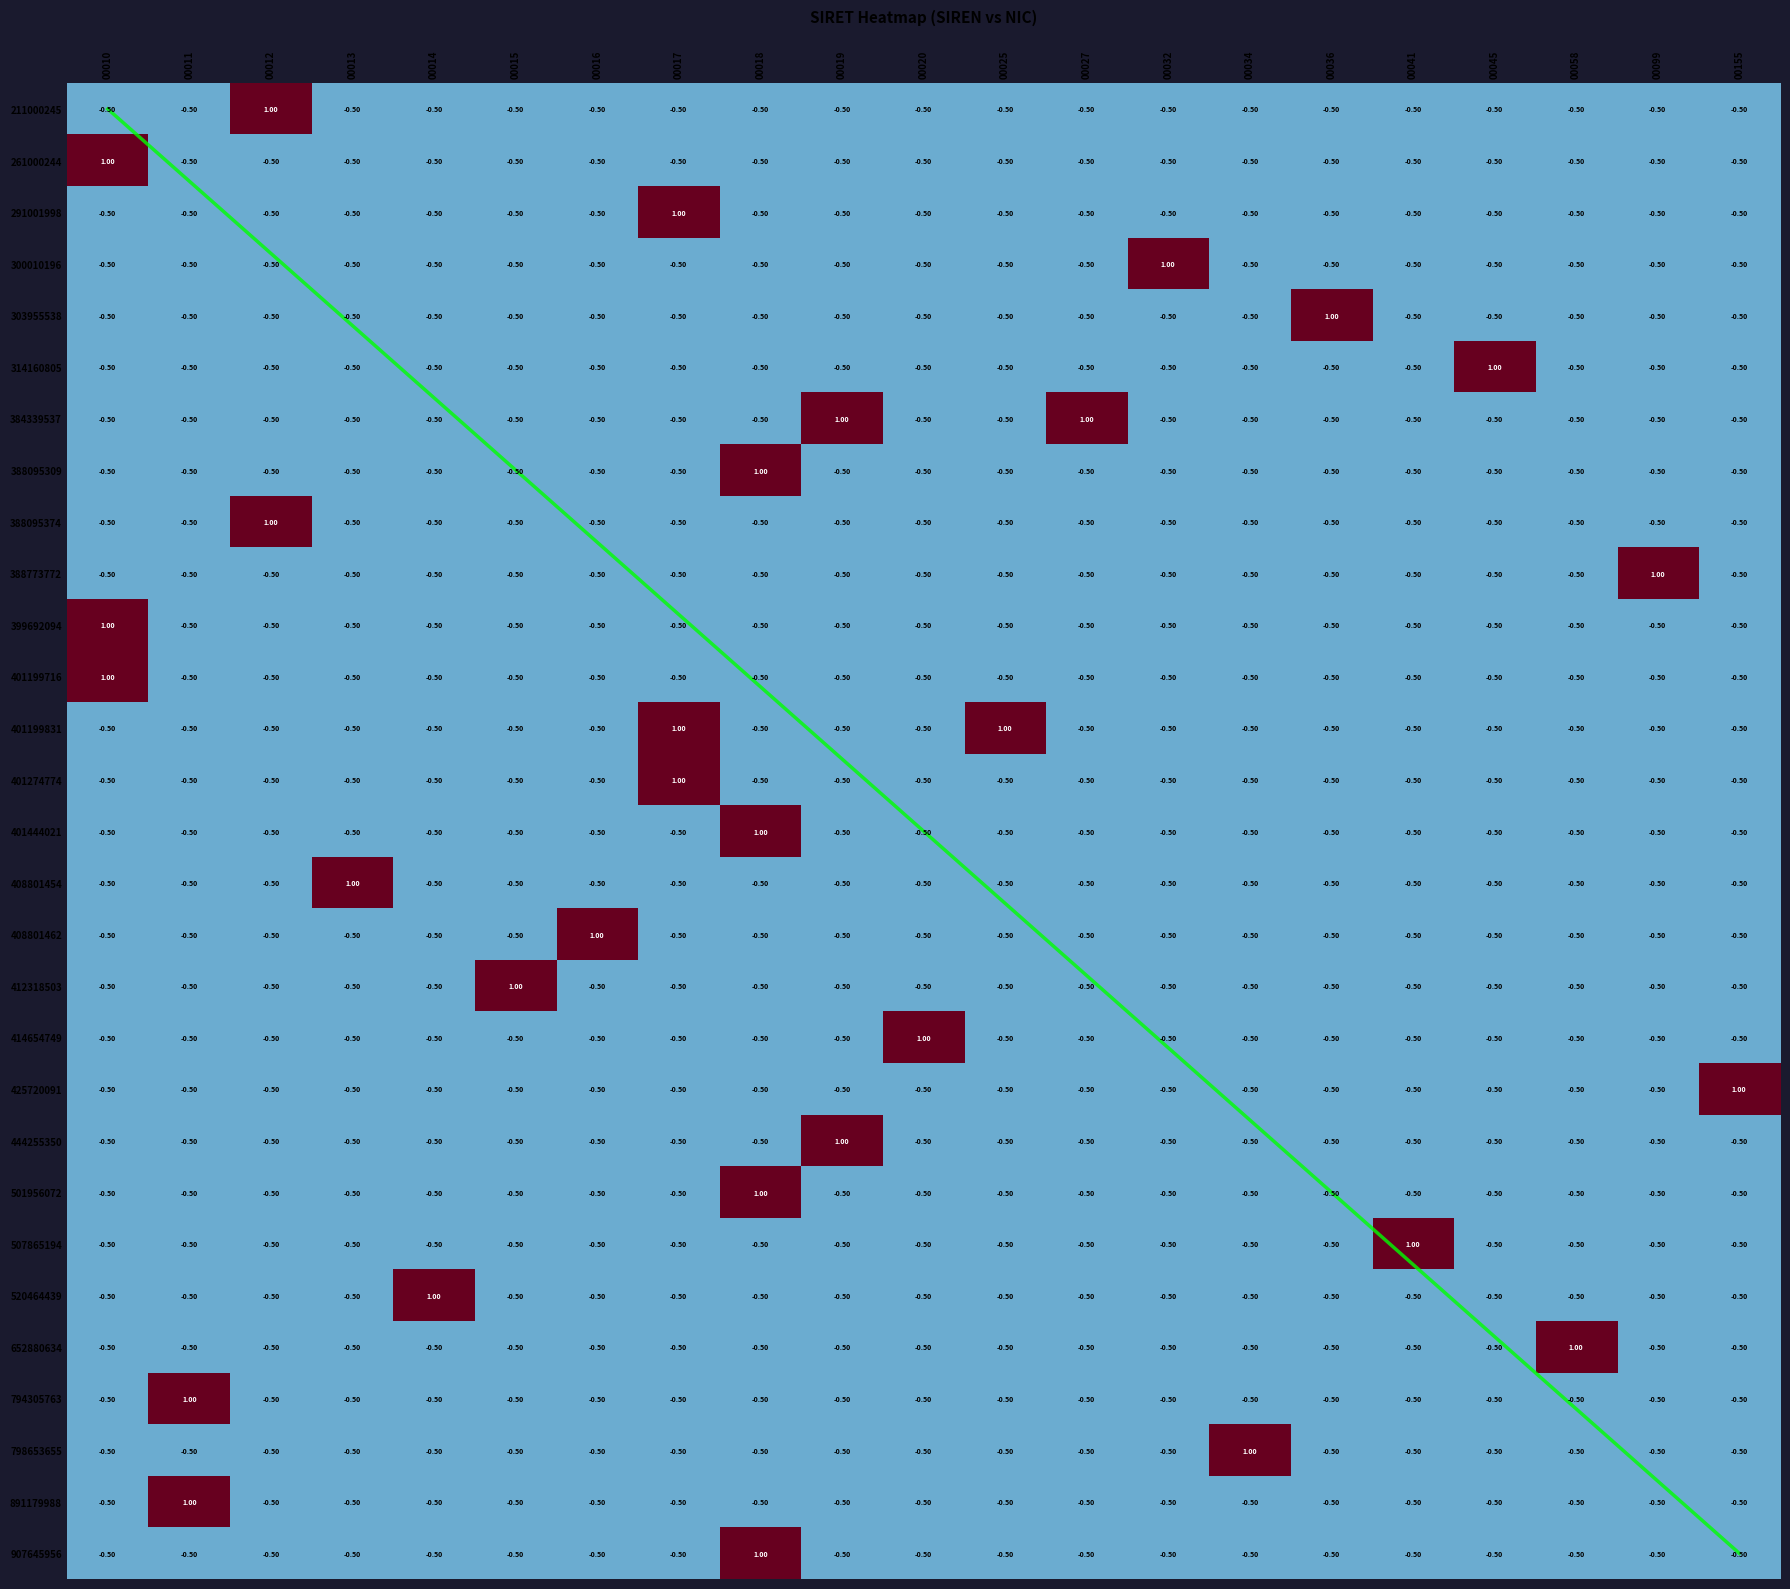

Count the 520464439 values in the range 0 to 1.

1